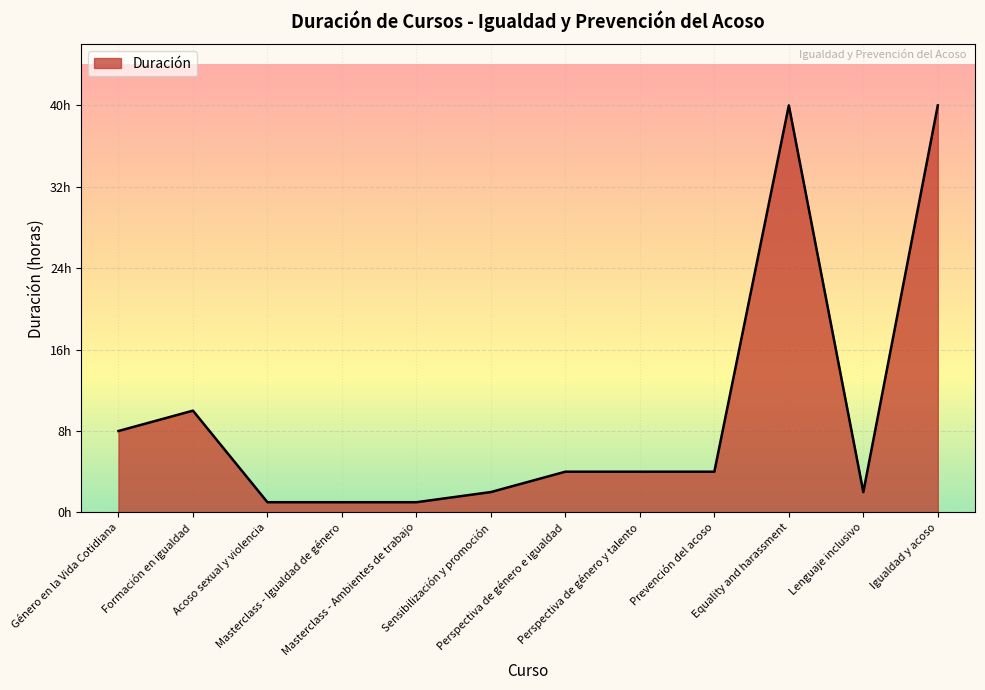

How many series are shown in this chart?

1